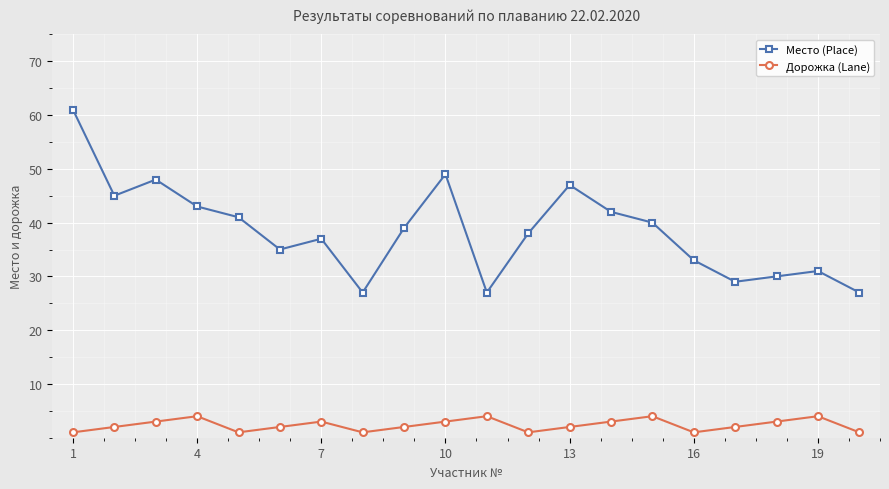

What is the value of the Дорожка (Lane) point at the 11th from the left?

4